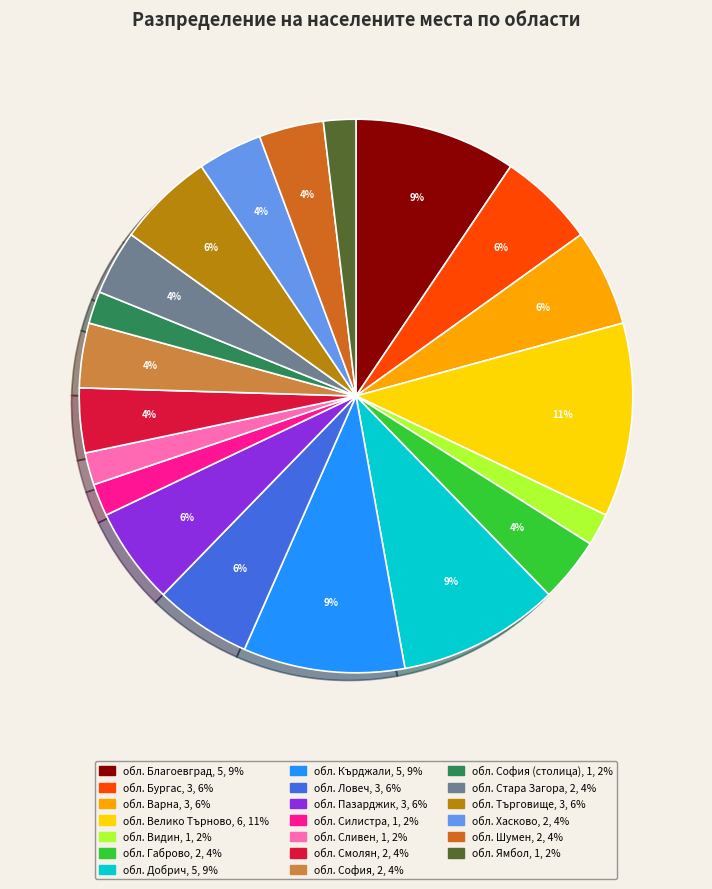

Is there any slice that represents more than half of the pie?

No